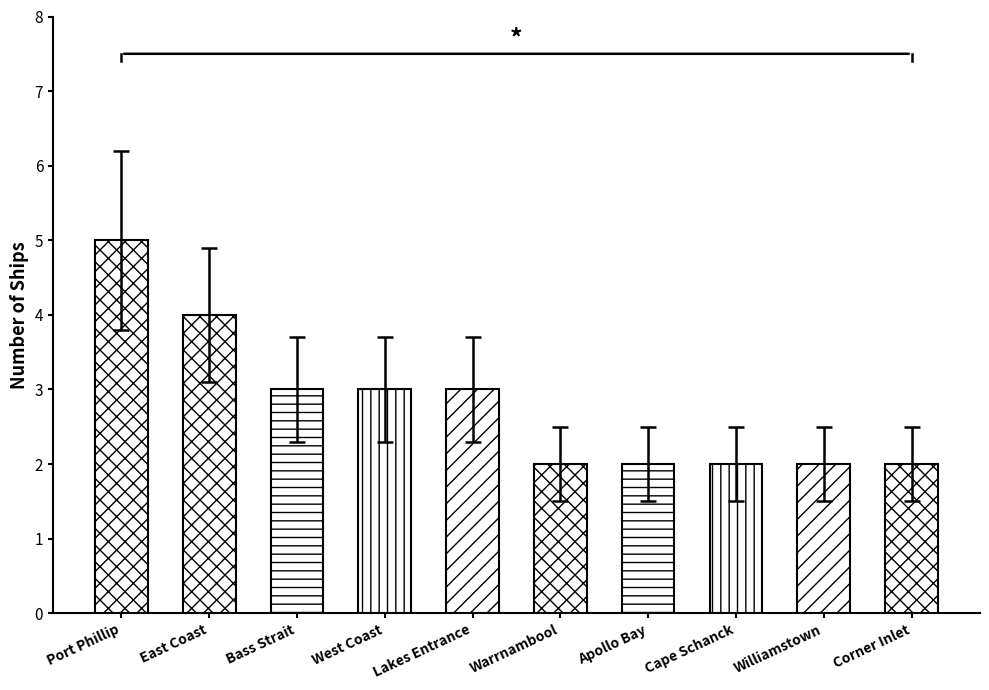

List the labels in order of value, smallest first.

Warrnambool, Apollo Bay, Cape Schanck, Williamstown, Corner Inlet, Bass Strait, West Coast, Lakes Entrance, East Coast, Port Phillip